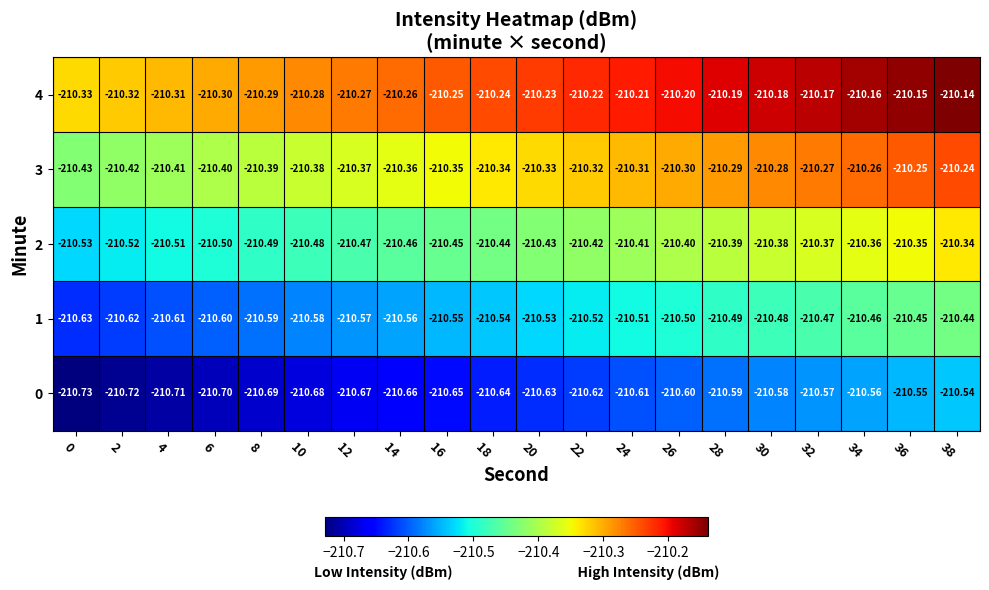

Which has a higher value, 22 or 12?

22